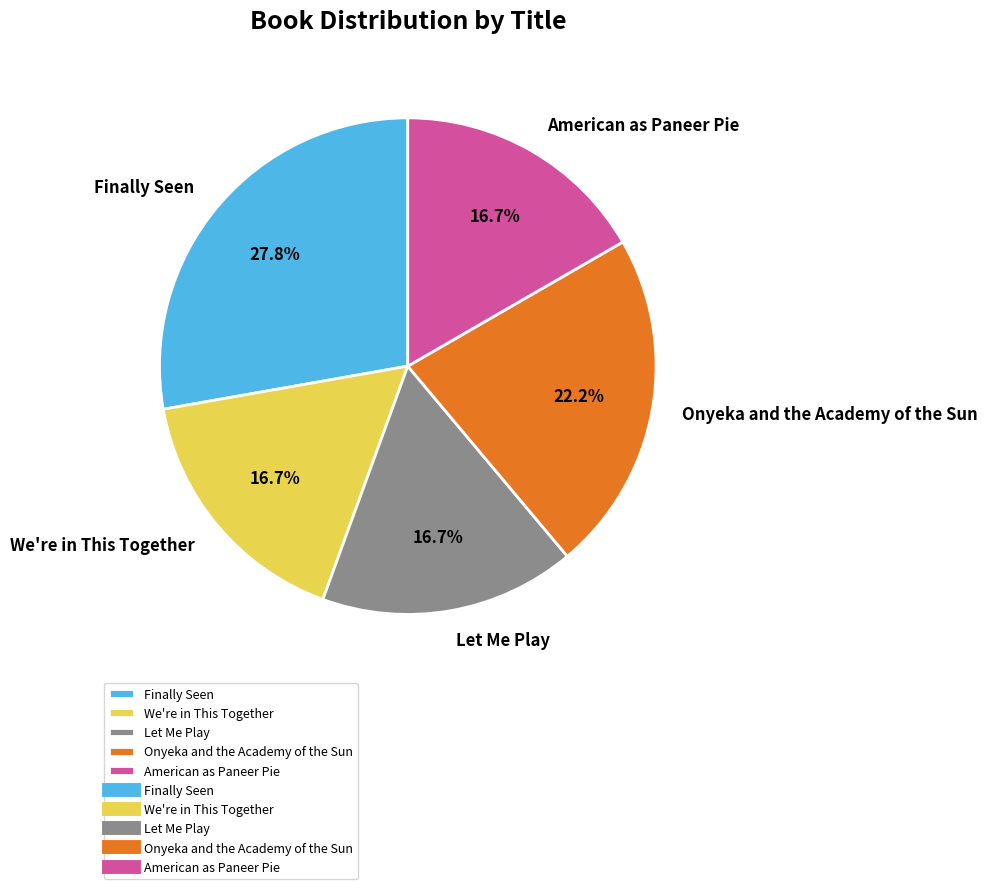

To the nearest percent, what is the difference between the largest and smallest slice percentages?

11%